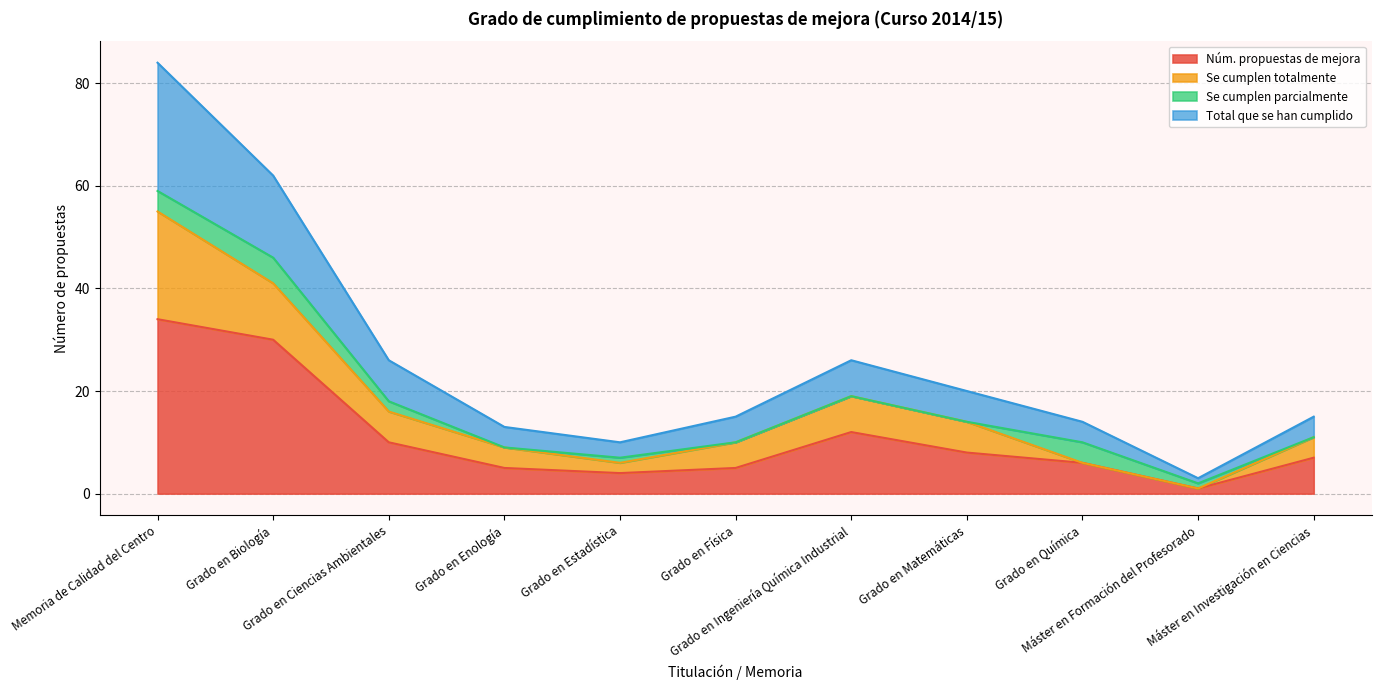

What are all the series names shown in the legend?

Núm. propuestas de mejora, Se cumplen totalmente, Se cumplen parcialmente, Total que se han cumplido